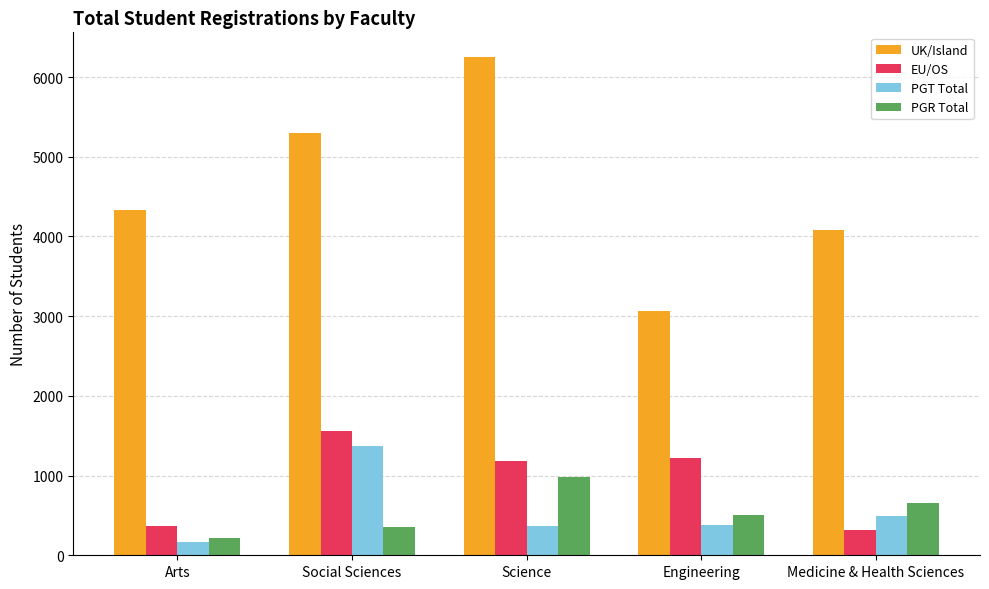

What position from the right is Engineering?

2